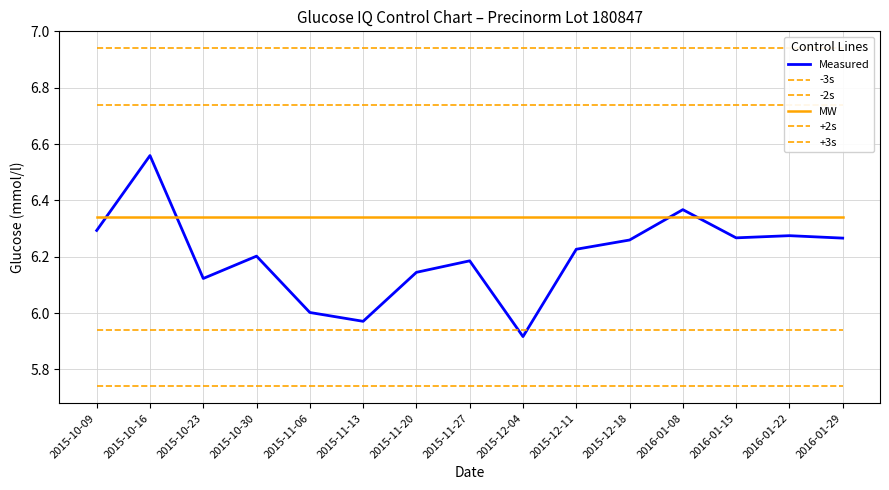

What is the sum of all MW values?

95.1